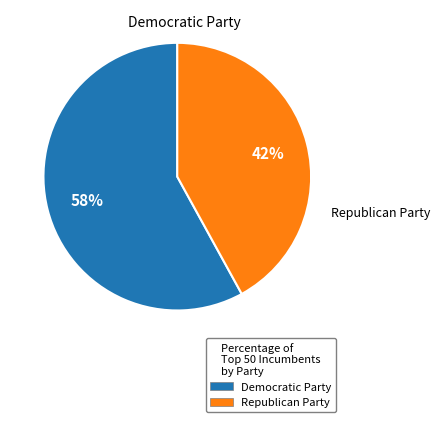

To the nearest percent, what percentage of the pie is Republican Party?

42%